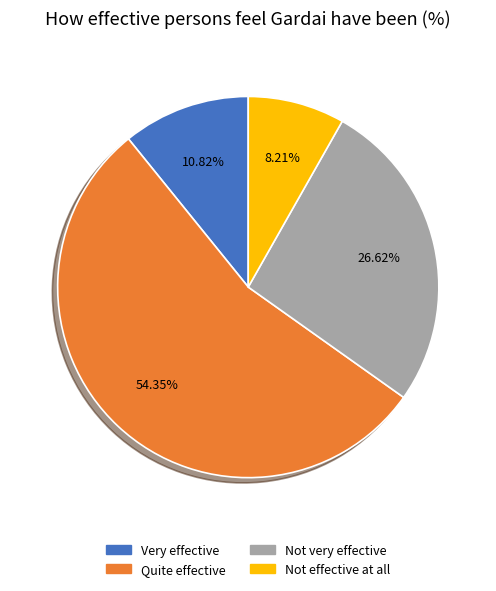

Which slice represents more than half of the pie?

Quite effective